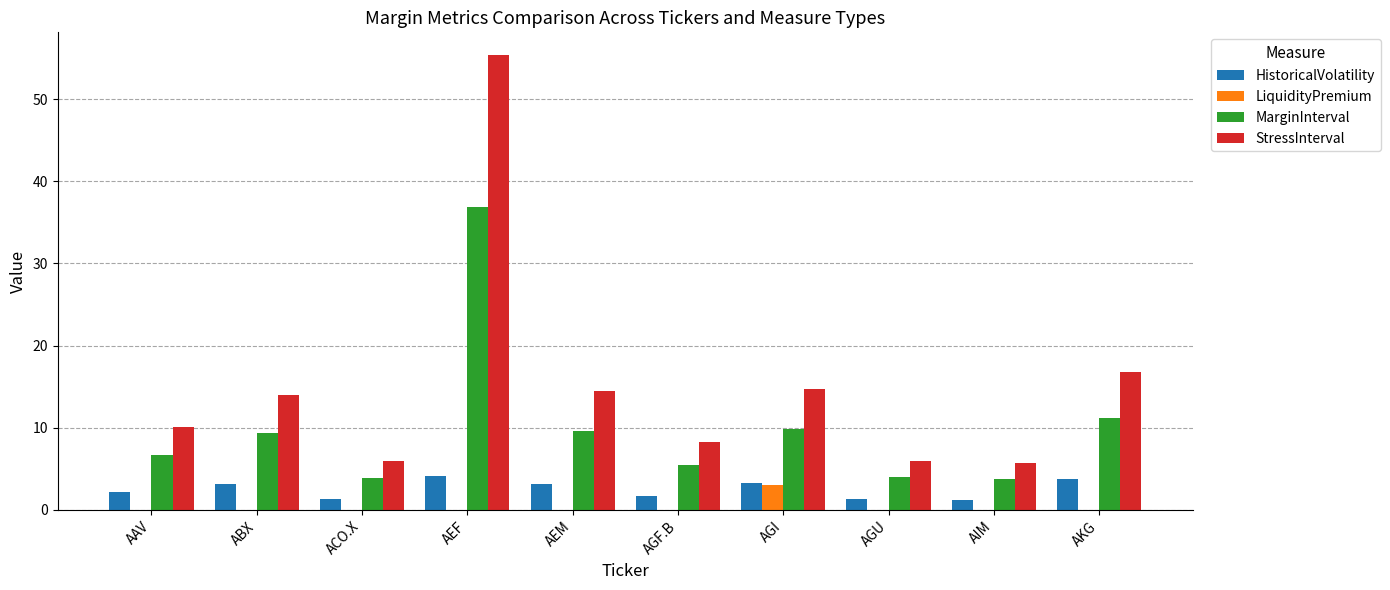

How many data points in HistoricalVolatility are above 3?

5